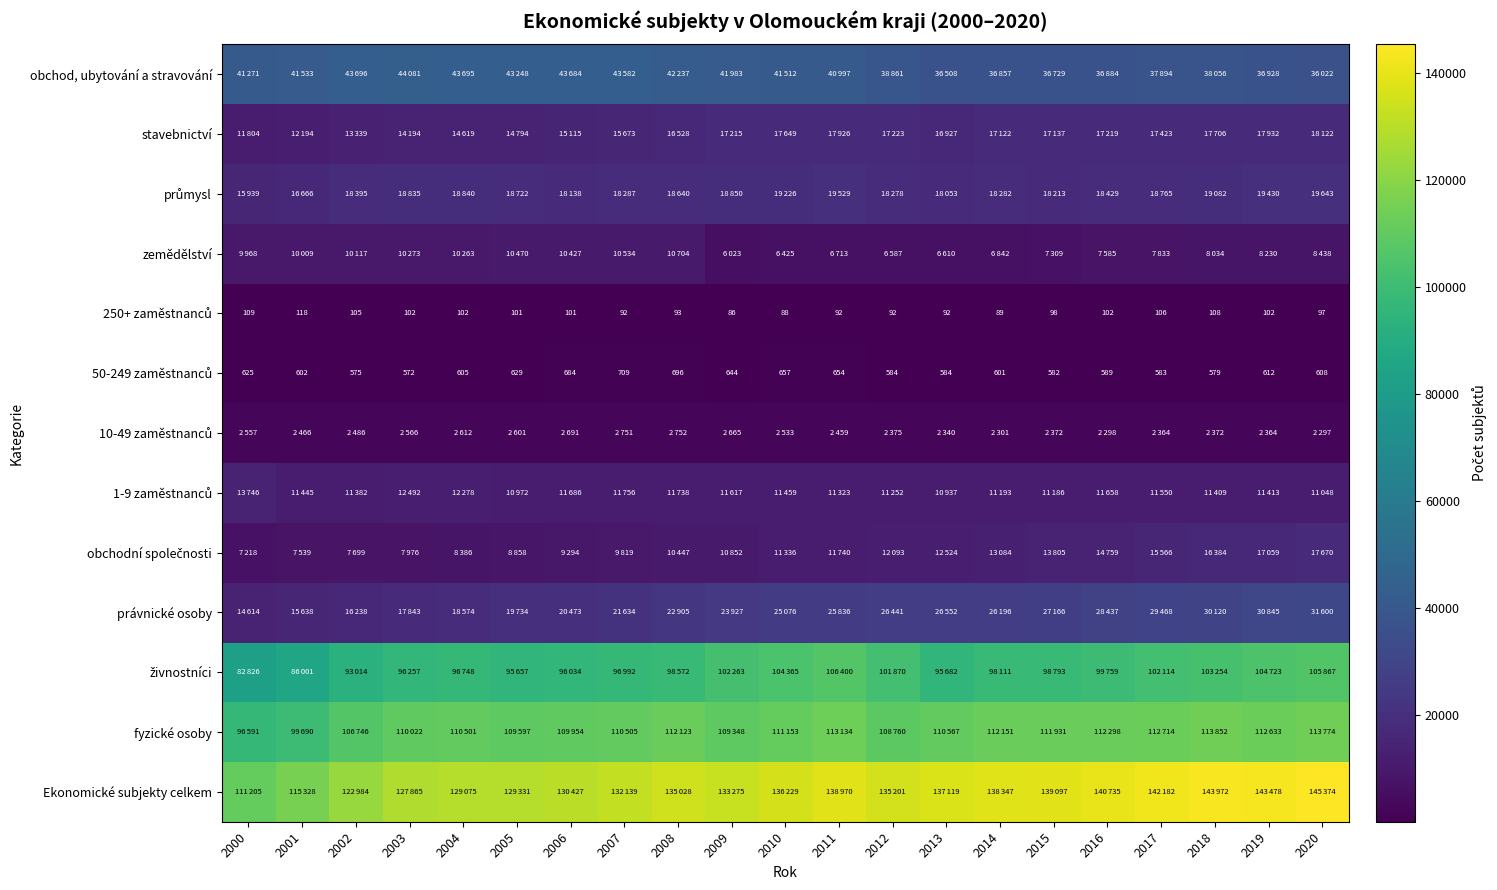

Rank the series at 2010 from lowest to highest value.

250+ zaměstnanců, 50-249 zaměstnanců, 10-49 zaměstnanců, zemědělství, obchodní společnosti, 1-9 zaměstnanců, stavebnictví, průmysl, právnické osoby, obchod, ubytování a stravování, živnostníci, fyzické osoby, Ekonomické subjekty celkem